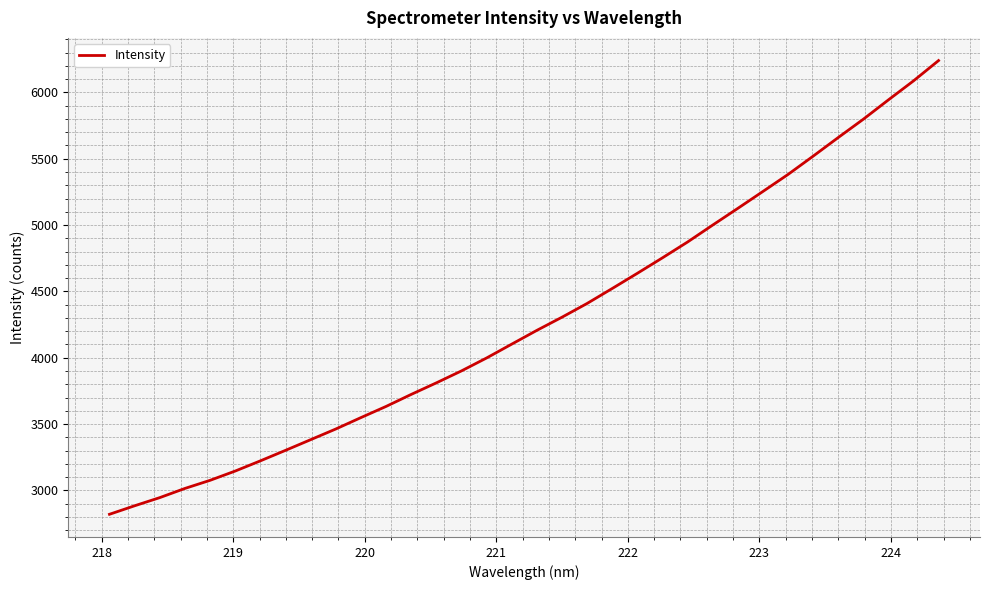

True or false: the data has more than 0 interior local peaks.

False